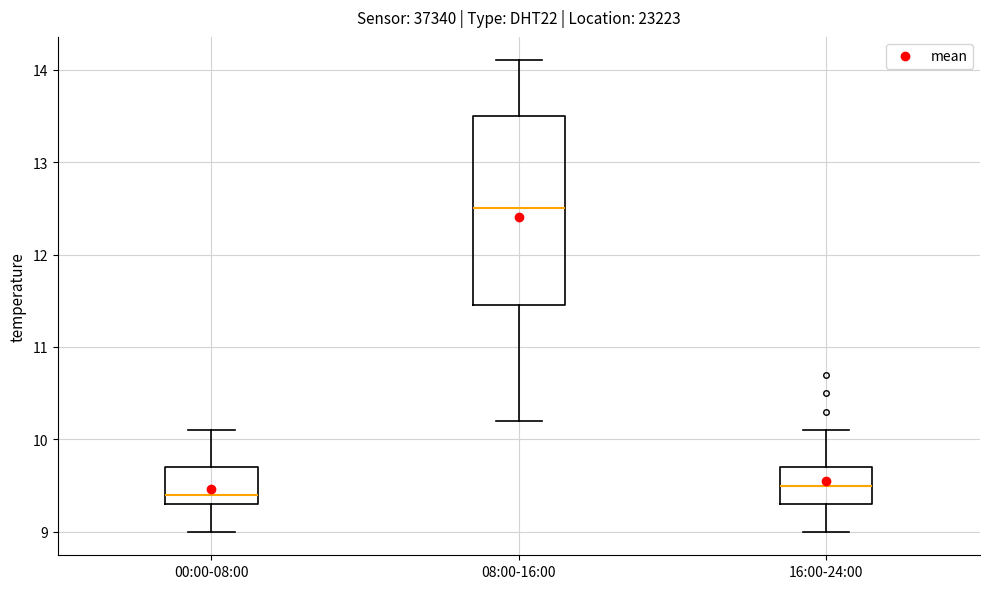

Where does the upper whisker of the box for 08:00-16:00 end on the y-axis? The values are not printed on the chart, so give them approximately, as read against the axis.

14.1